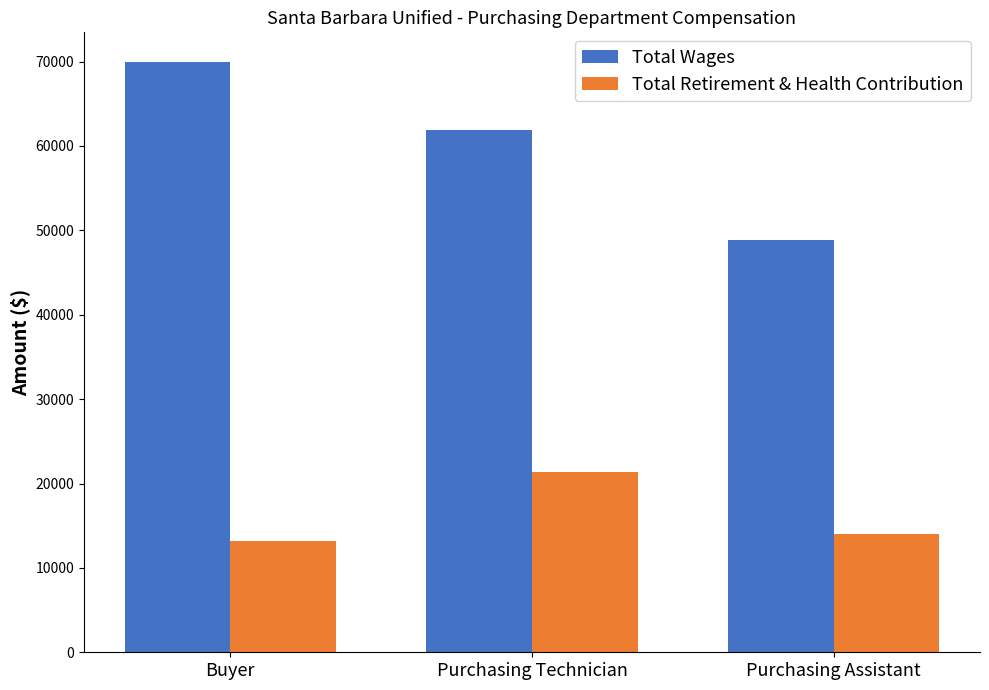

What is the total value across all series at Buyer?

83199